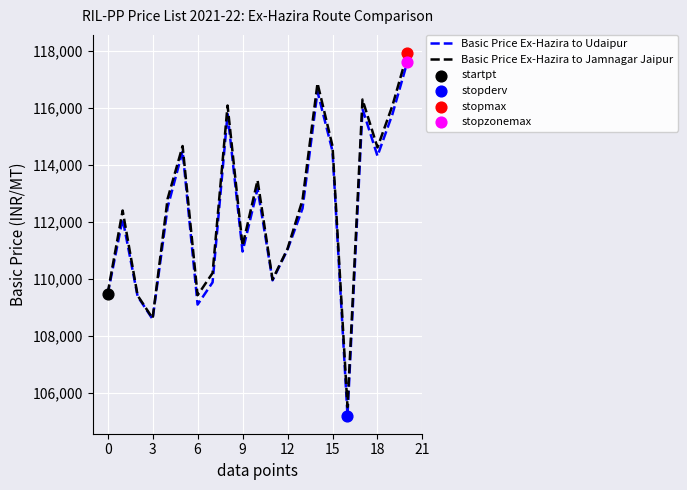

What is the minimum value for Basic Price Ex-Hazira to Jamnagar Jaipur?

105509